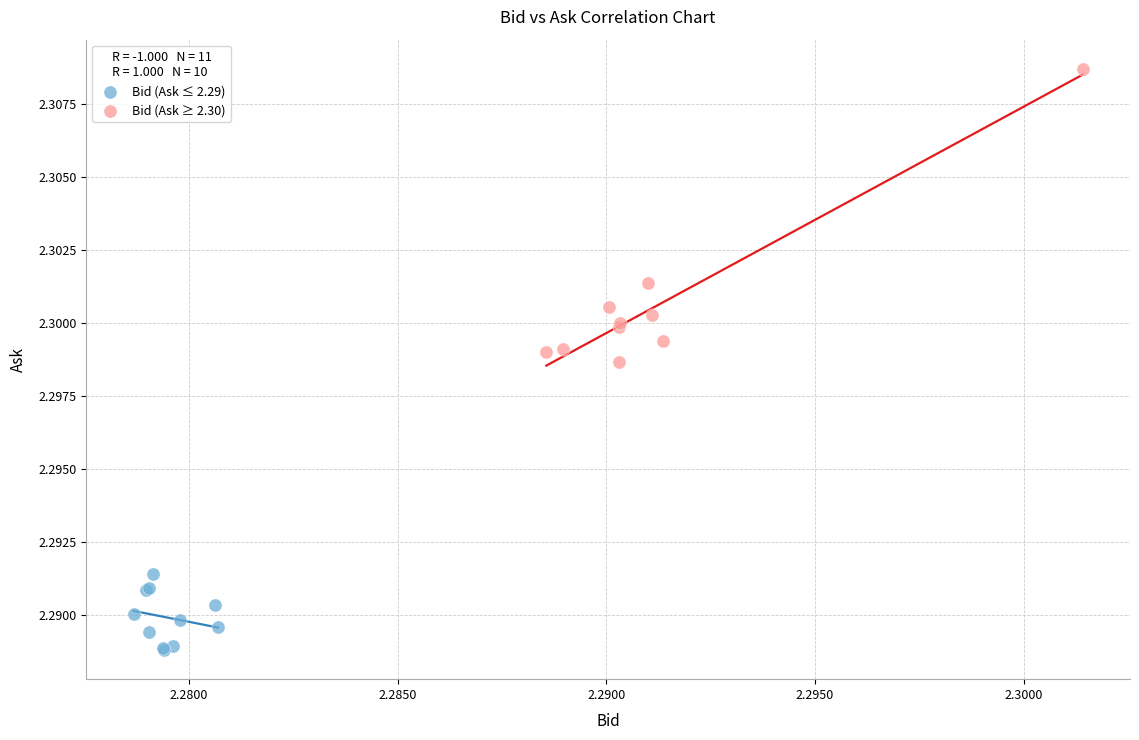

Which series contains the highest Y value?

Bid (Ask ≥ 2.30)